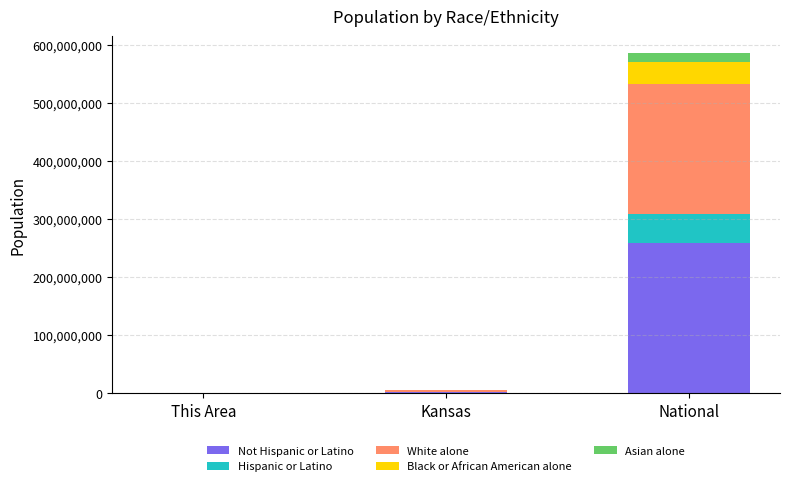

At which category is the sum across all series the highest?

National